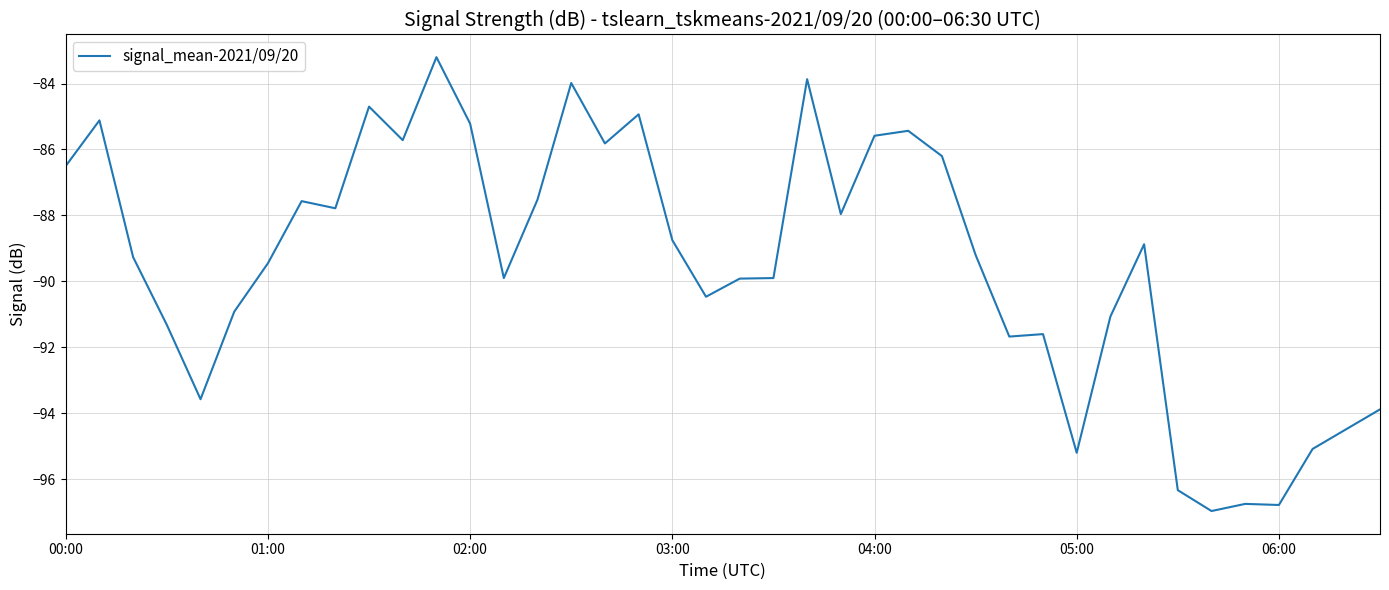

What is the greatest value displayed?

-83.2